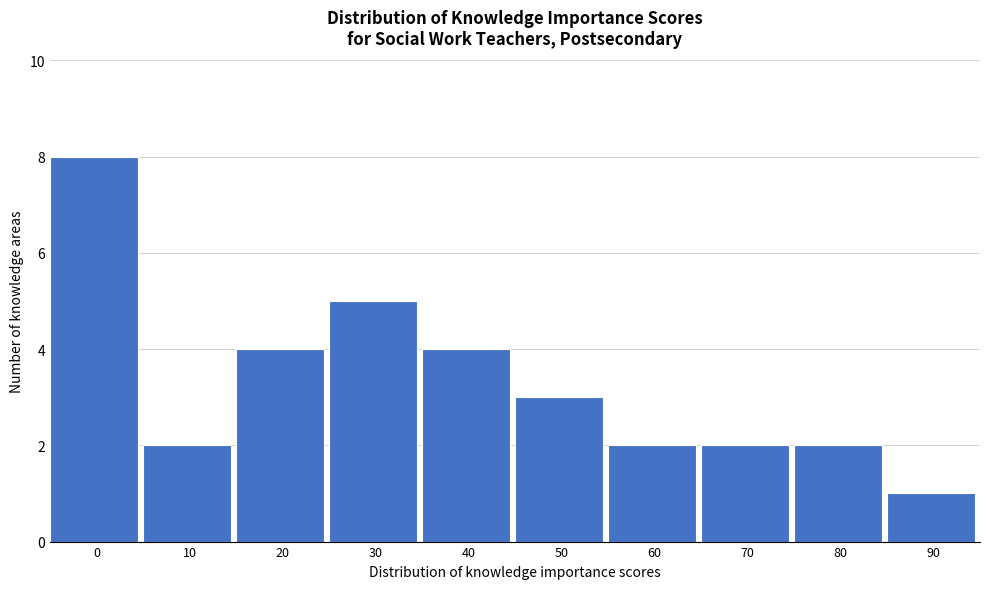

Reading left to right, what are all the values shown in this chart?

0=8	10=2	20=4	30=5	40=4	50=3	60=2	70=2	80=2	90=1